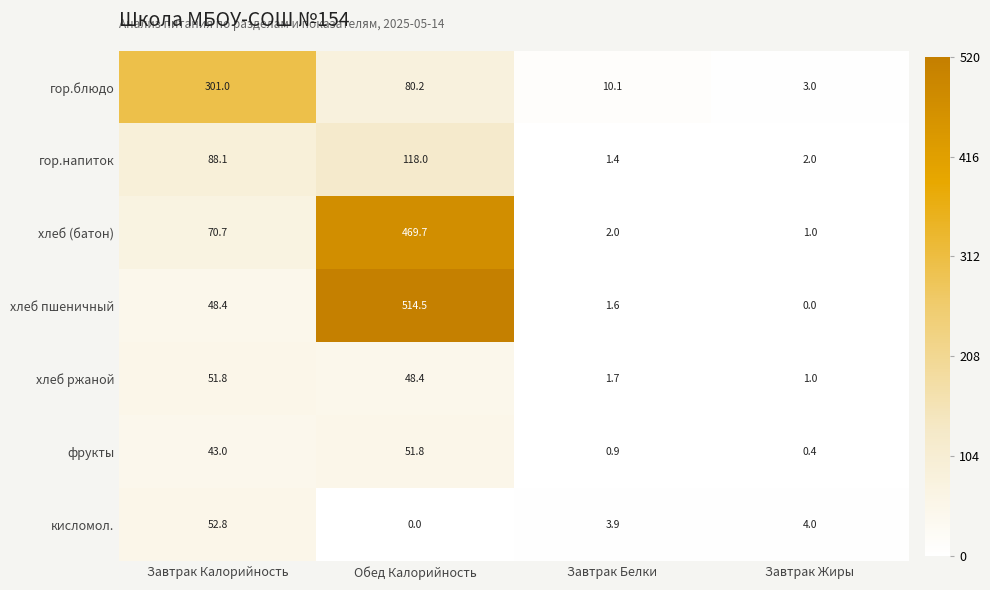

How many data points in хлеб ржаной are above 48?

2